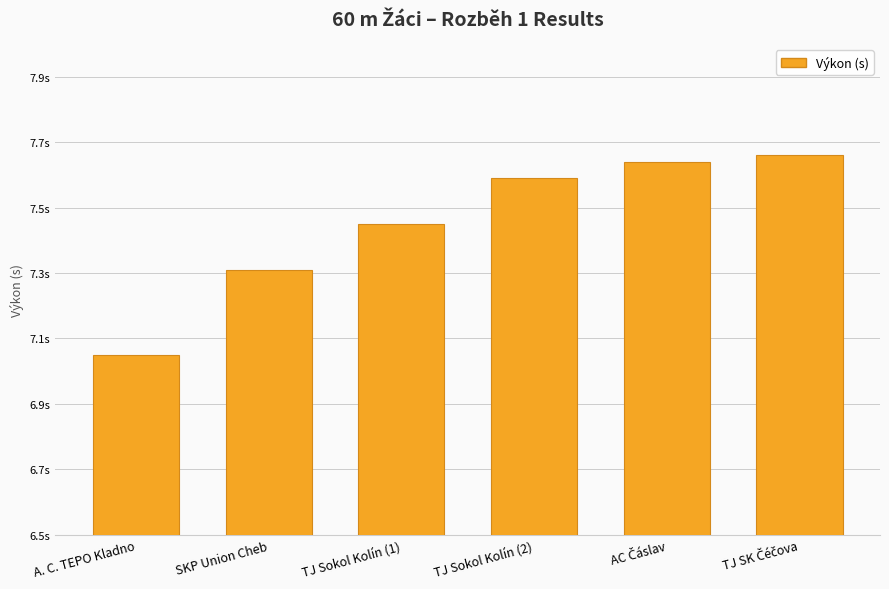

What is the maximum value shown in the chart?

7.7